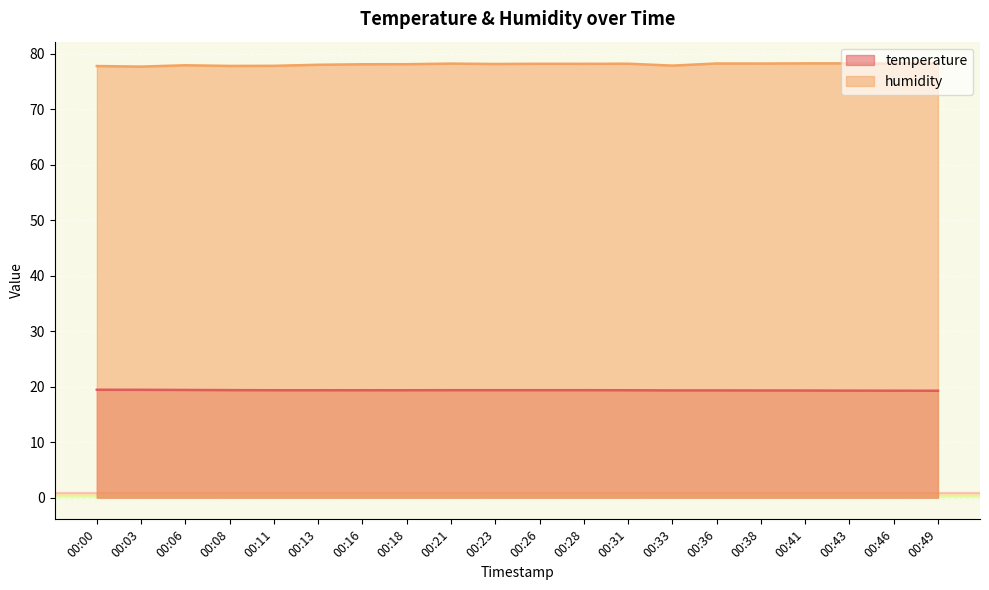

What is the total value across all series at 00:49?

97.5